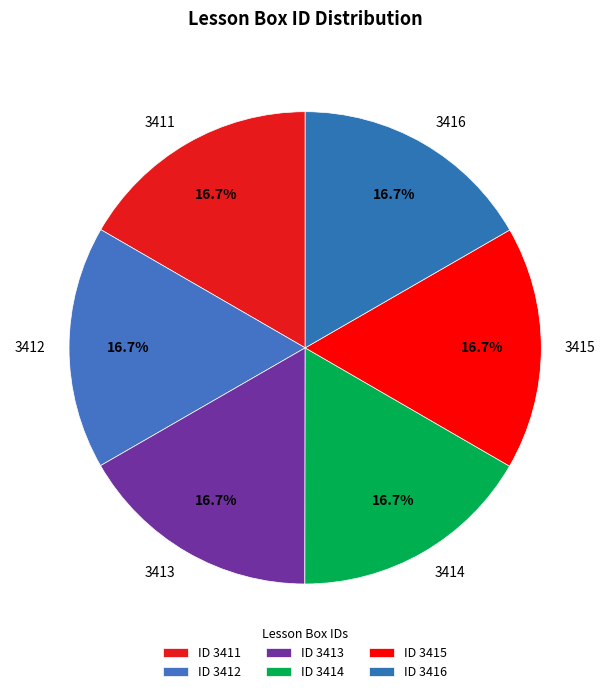

Approximately how many times larger is the value at 3411 compared to 3414?

1.0